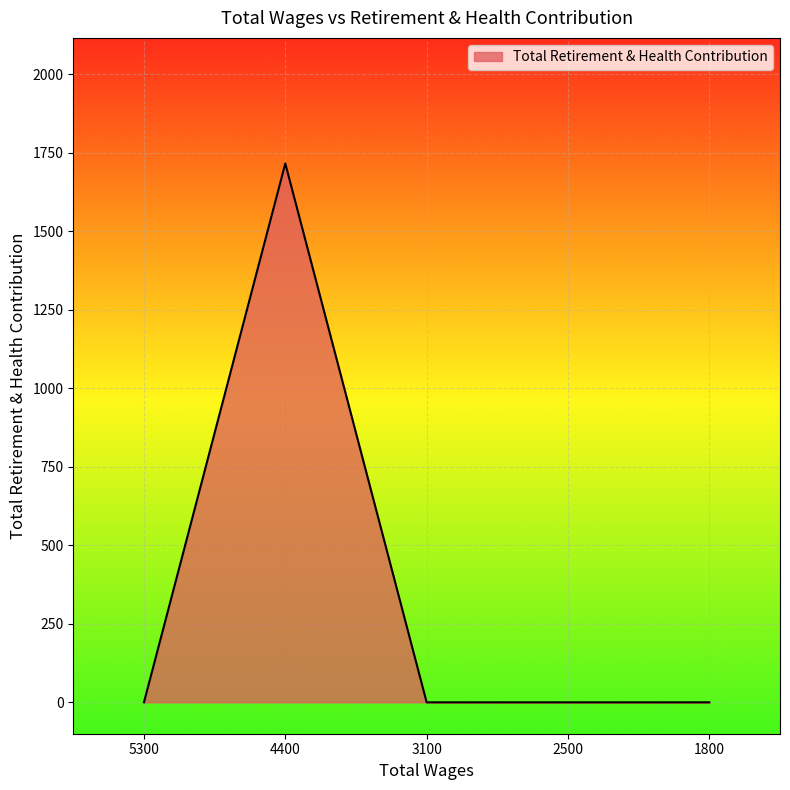

What is the average value?

343